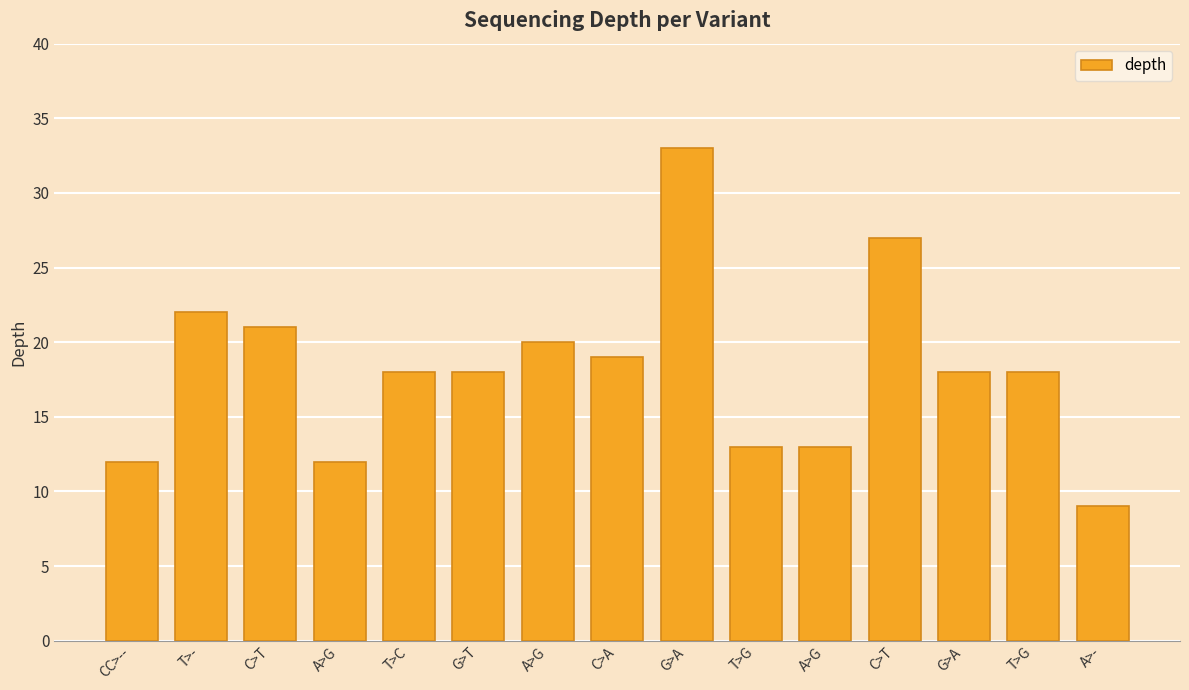

Is it true that the value at C>A is 19?

True